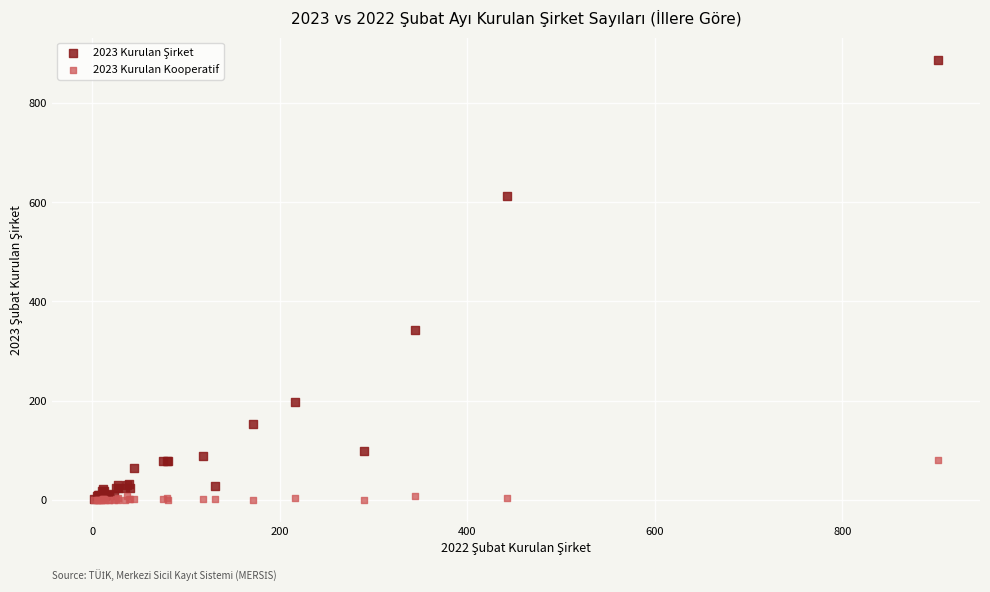

Across all series, what Y value is closest to 444?

343